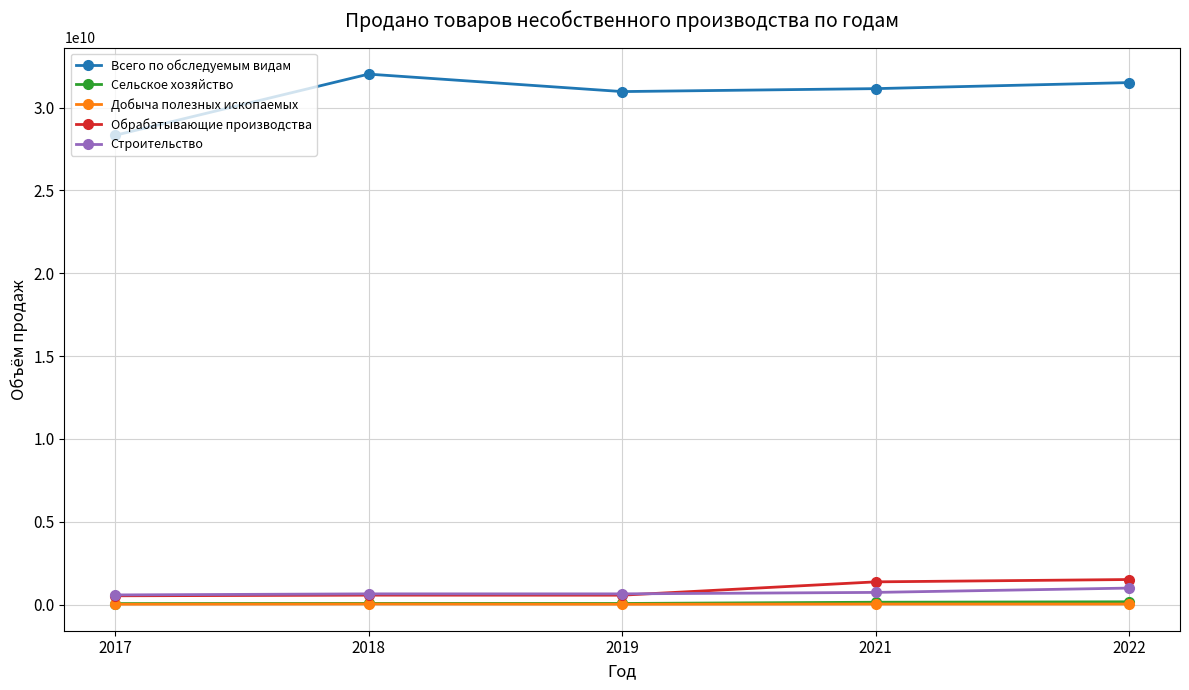

Which series has the widest spread of values?

Всего по обследуемым видам